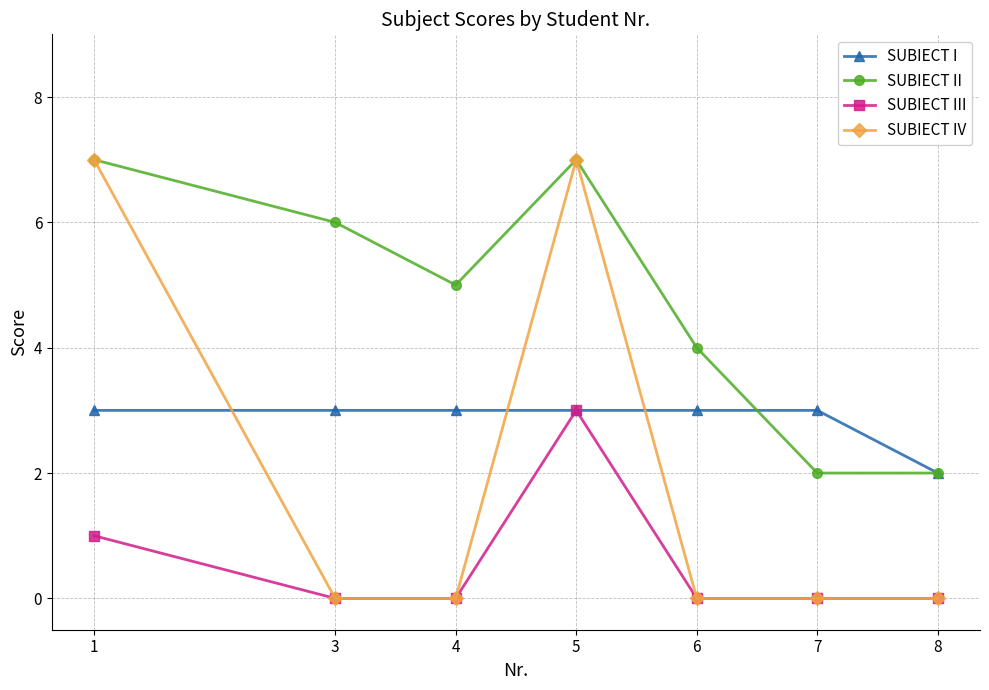

The value of SUBIECT I at 7 is 3. True or false?

True